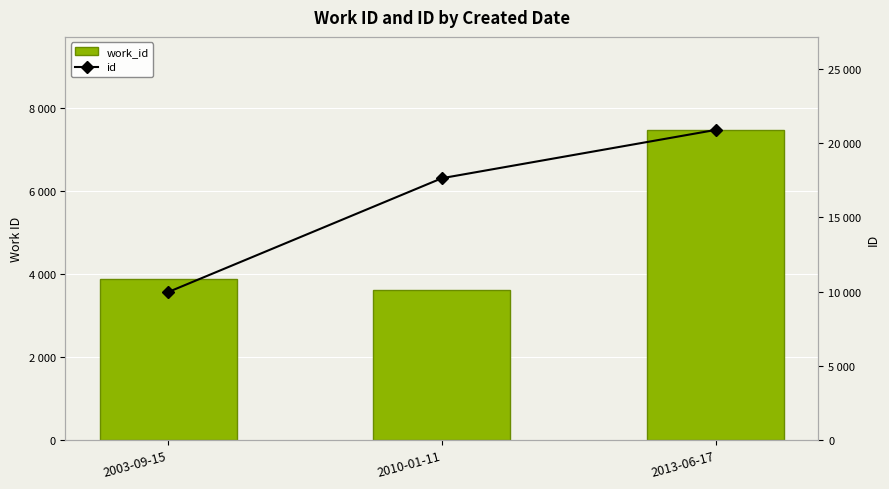

Is the value of work_id at 2003-09-15 greater than the value of id at 2013-06-17?

No